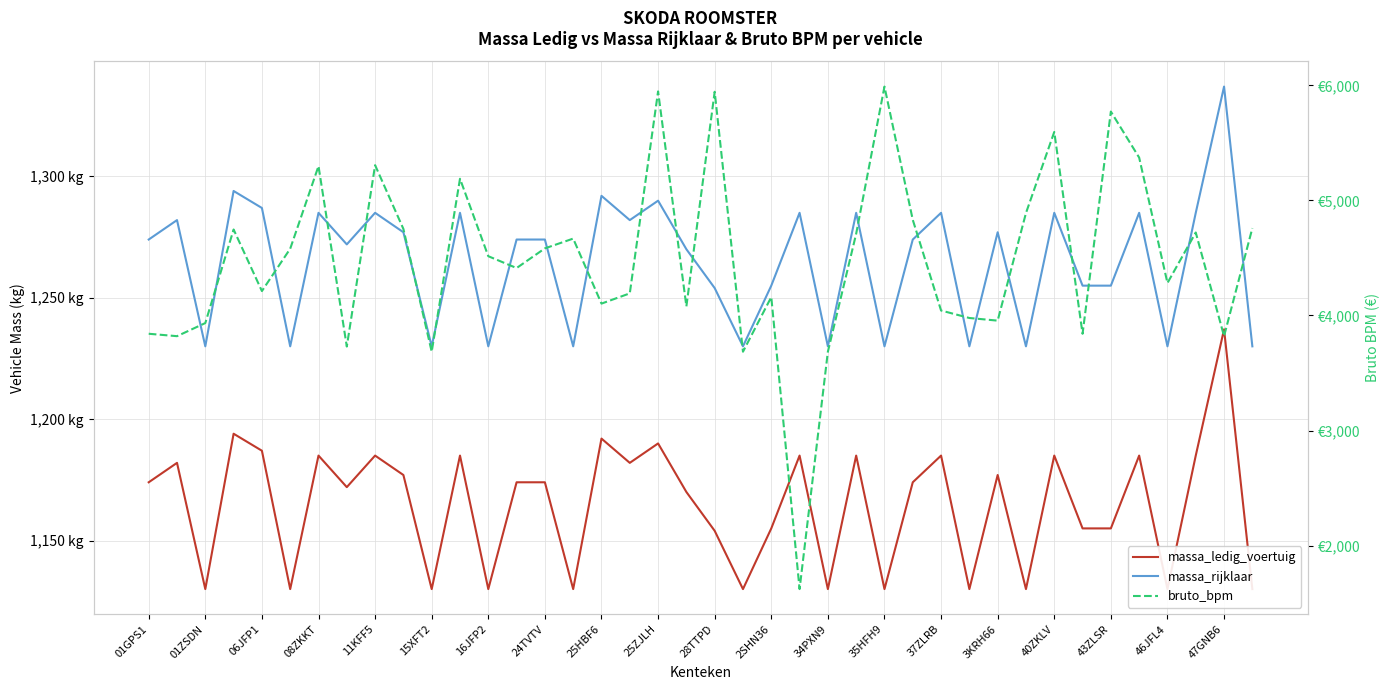

What is the value of the massa_ledig_voertuig point at the 37th from the left?

1130